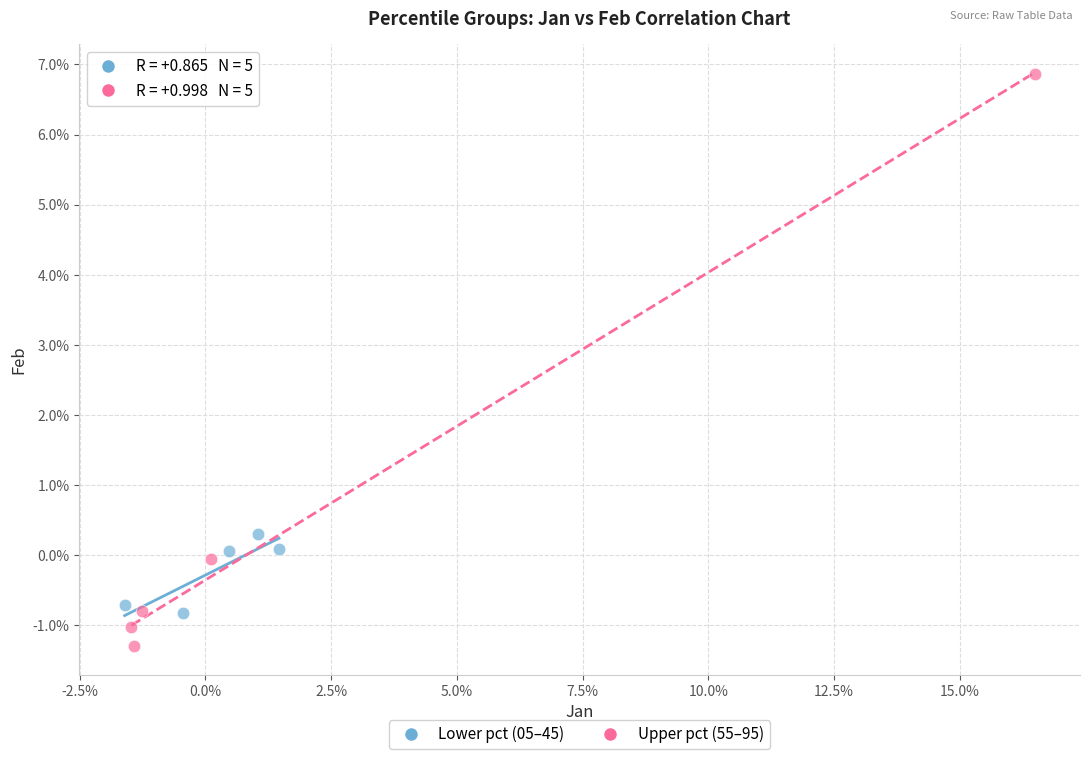

What are all the series names shown in the legend?

Lower pct (05–45), Upper pct (55–95)